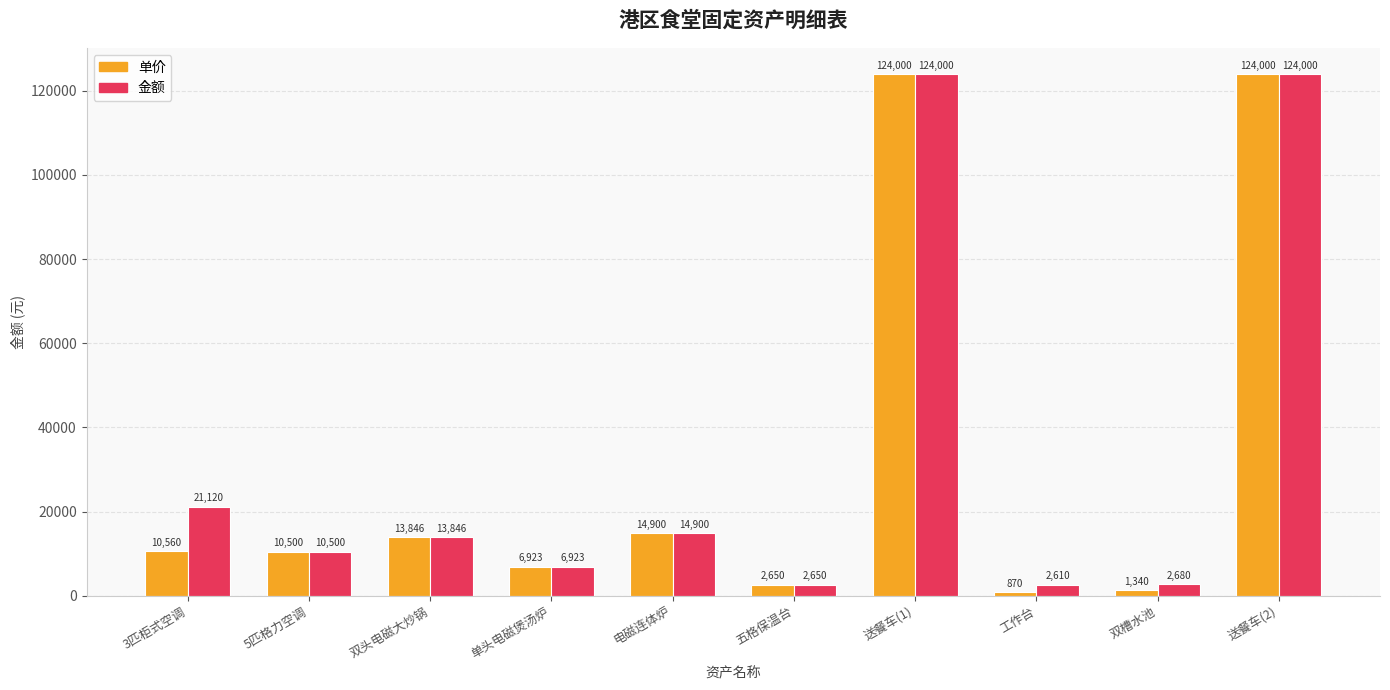

What is the difference between the maximum and minimum values in the 金额 series?

121390.0